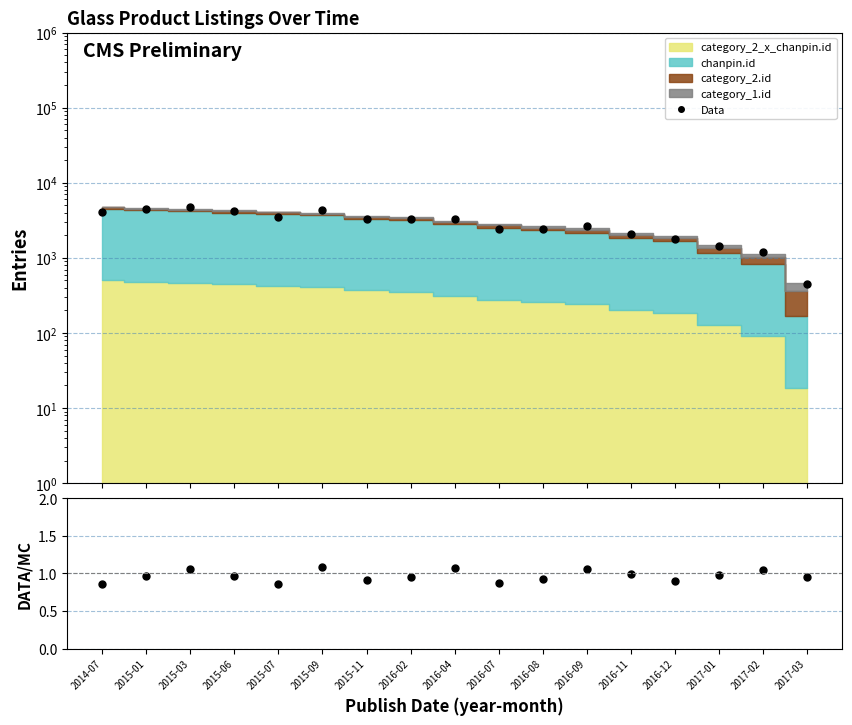

Which has a higher value, 2016-09 or 2016-08?

2016-09